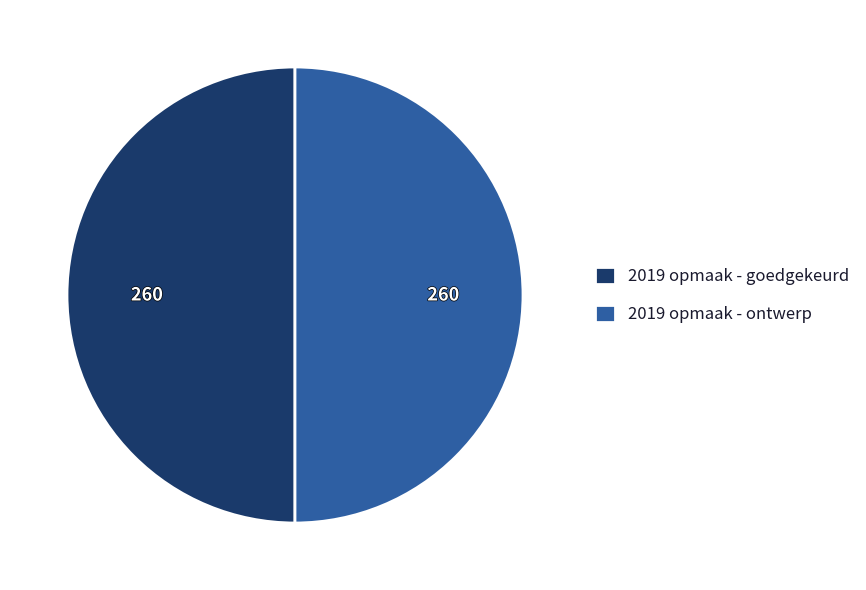

The 2019 opmaak - ontwerp slice represents 65% of the pie. True or false?

False